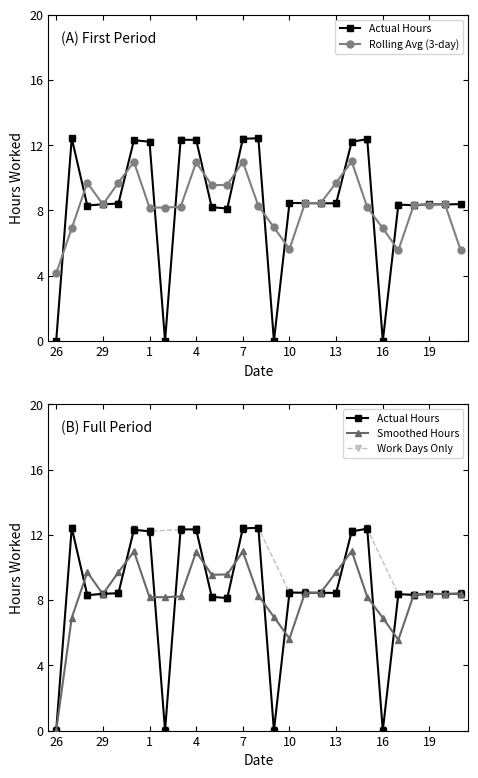

Is it true that the value at 1 is 3.3?

False